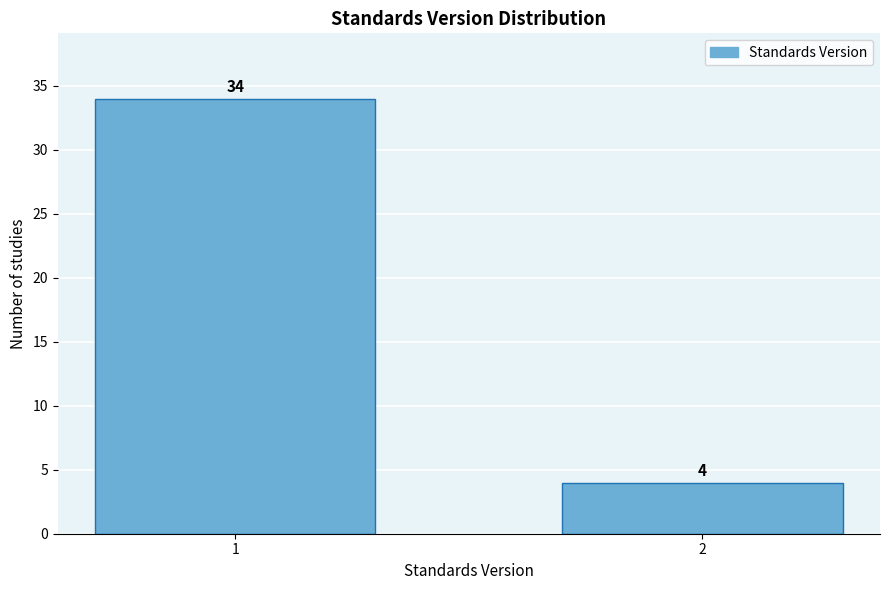

Reading left to right, list all the values displayed in this chart.

34	4